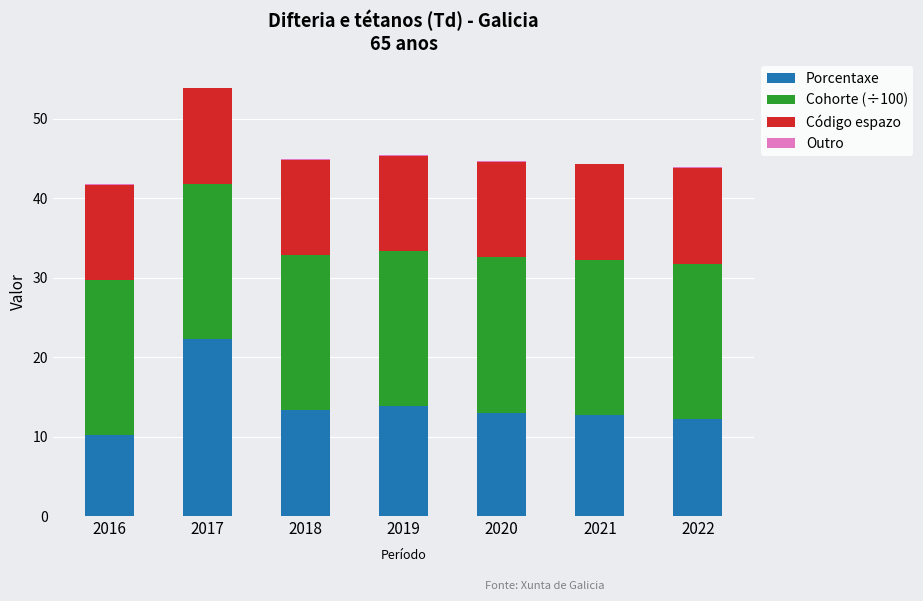

Where does the Porcentaxe series first go above 13?

2017